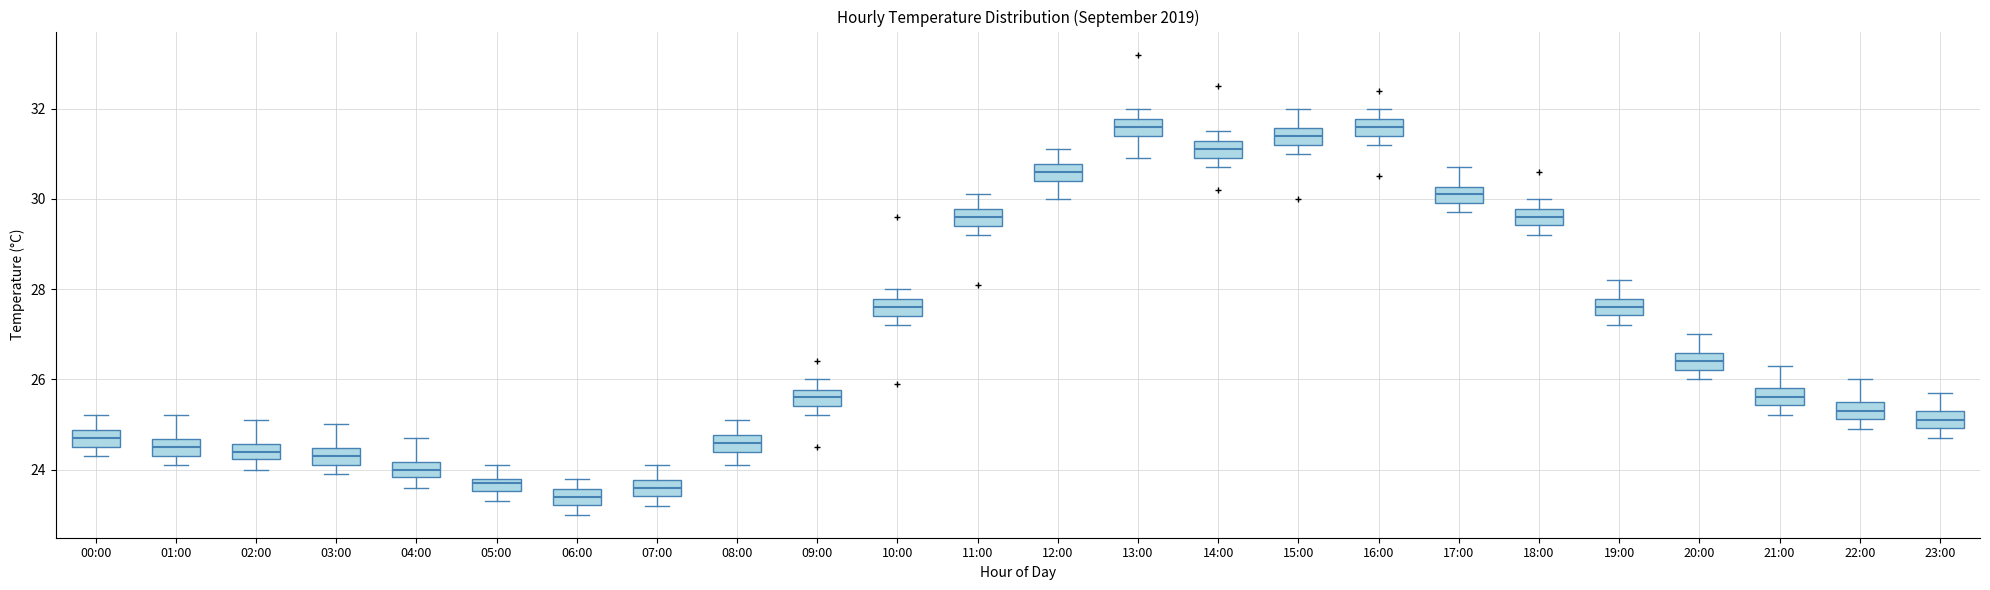

Where is the upper edge of the box for 01:00 on the y-axis? The values are not printed on the chart, so give them approximately, as read against the axis.

24.6